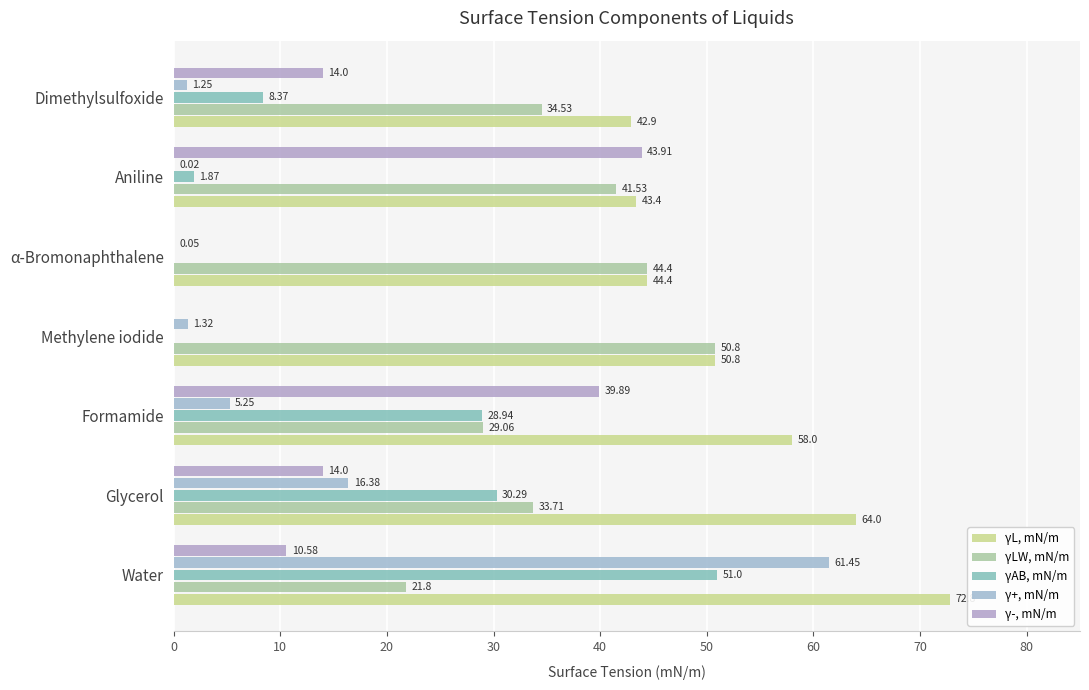

What is the highest value of the γ-, mN/m series?

43.9